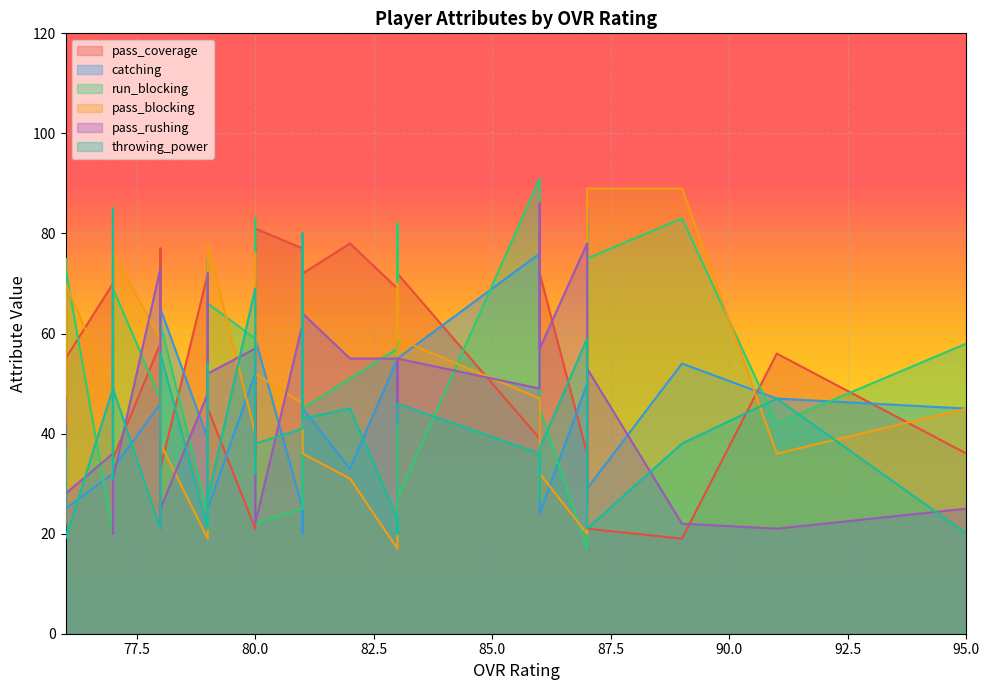

List the labels in order of pass_coverage value, smallest first.

89, 87, 80, 79, 76, 87, 76, 76, 78, 80, 77, 95, 87, 86, 79, 77, 77, 78, 76, 91, 79, 78, 81, 83, 81, 77, 86, 83, 81, 79, 77, 83, 81, 79, 81, 80, 78, 82, 86, 80